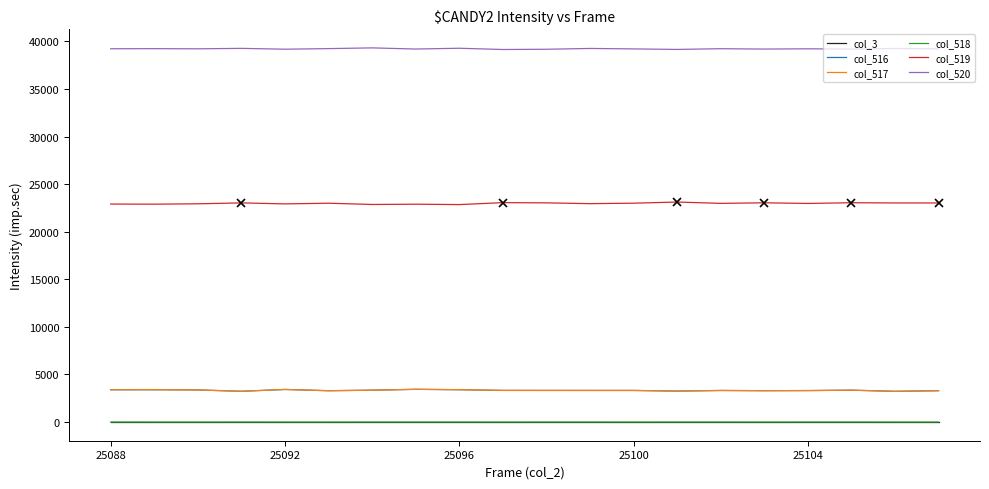

What is the minimum value for col_519?

22854